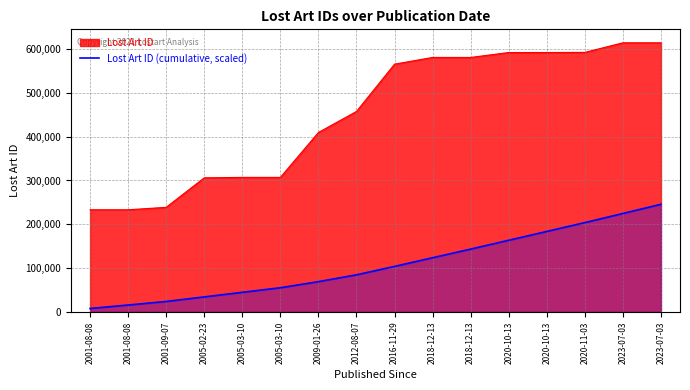

How many values exceed 103973?

8